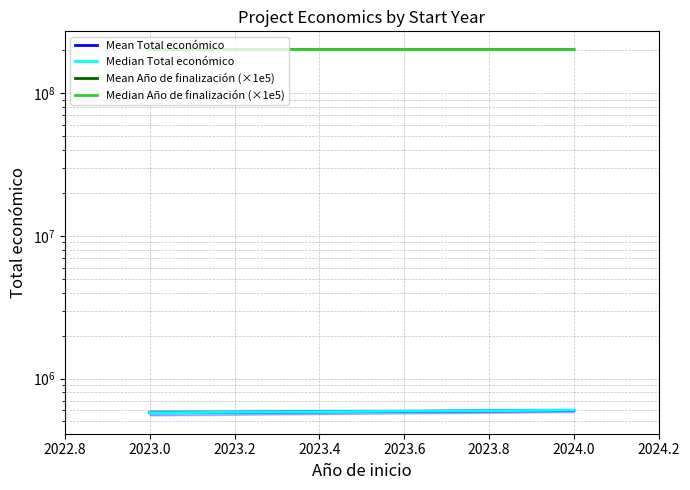

Which category has the highest value across all series?

2024.0